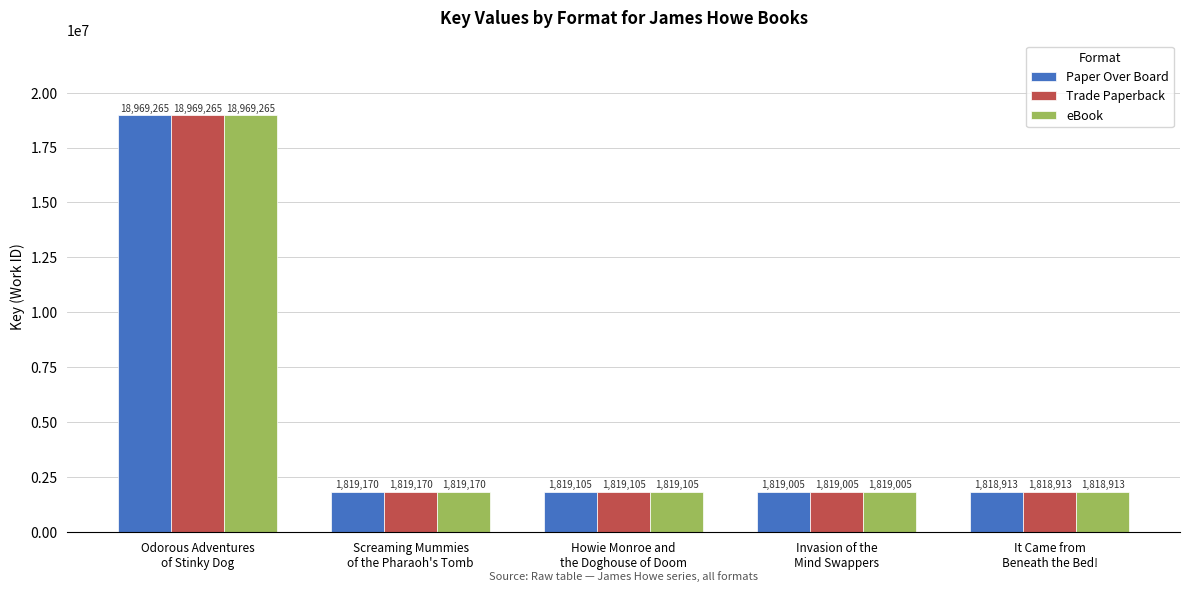

True or false: Paper Over Board has a value of 1819105 at Howie Monroe and
the Doghouse of Doom.

True